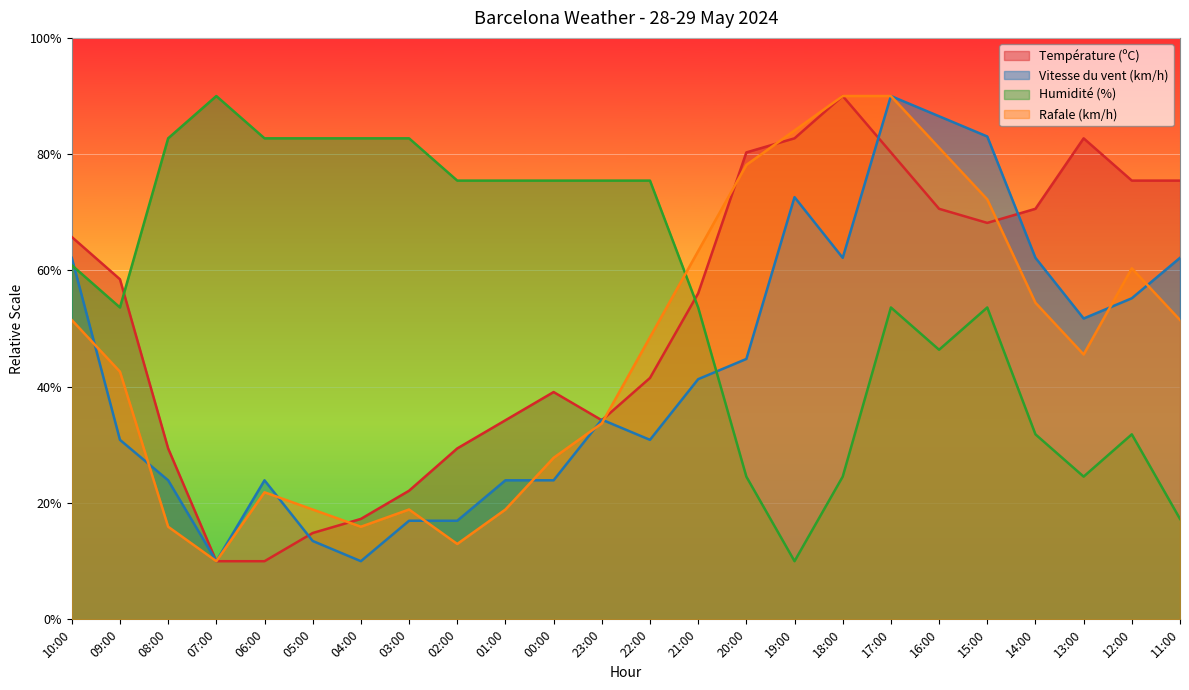

How many lines are shown in the chart?

4